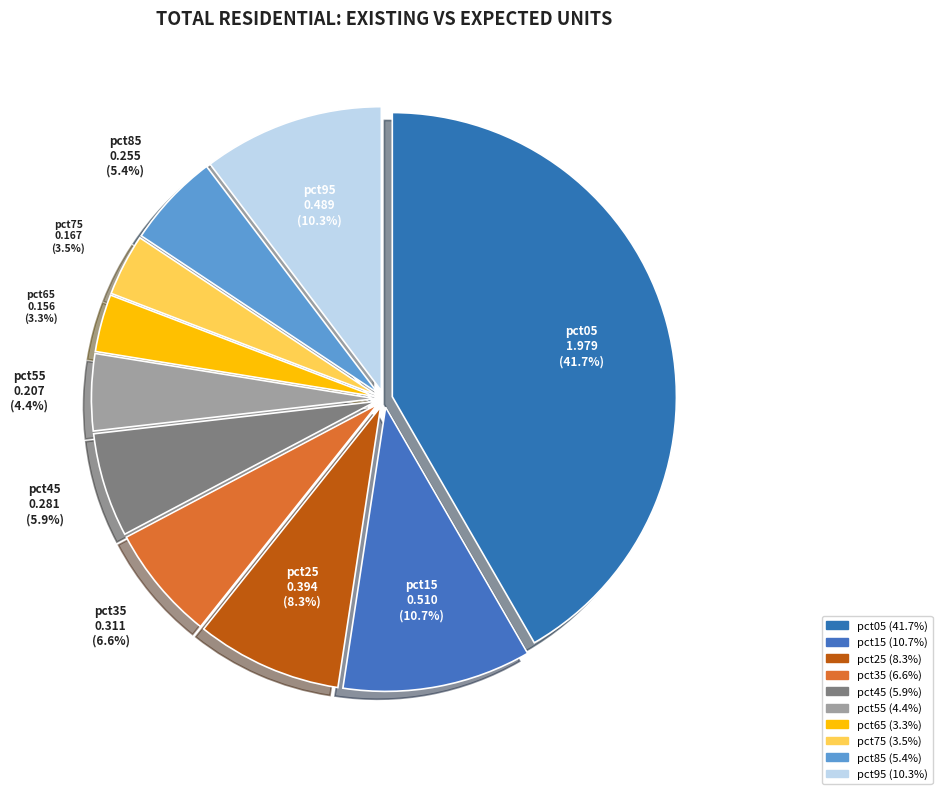

Is it true that pct95 is 5% of the pie?

False